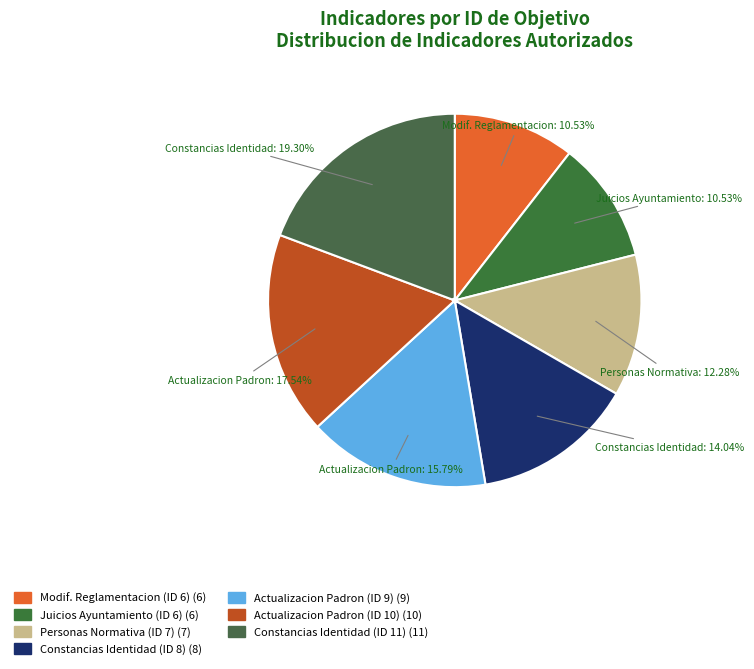

How many slices are in this pie chart?

7